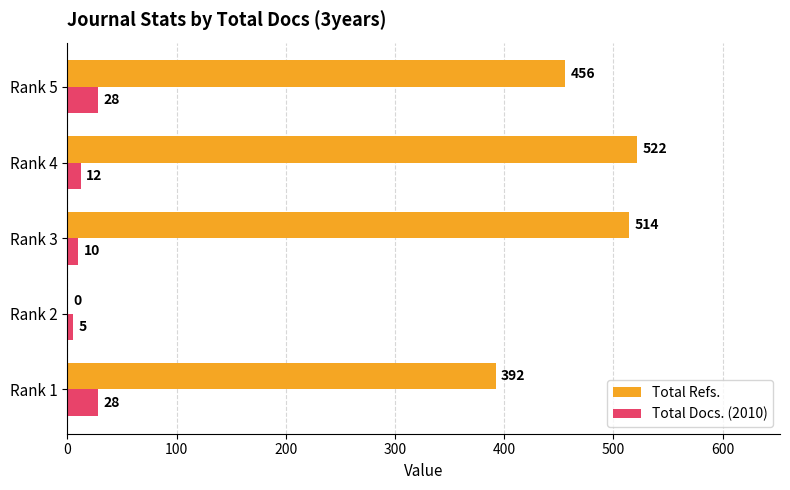

Which series has the largest range (max minus min)?

Total Refs.